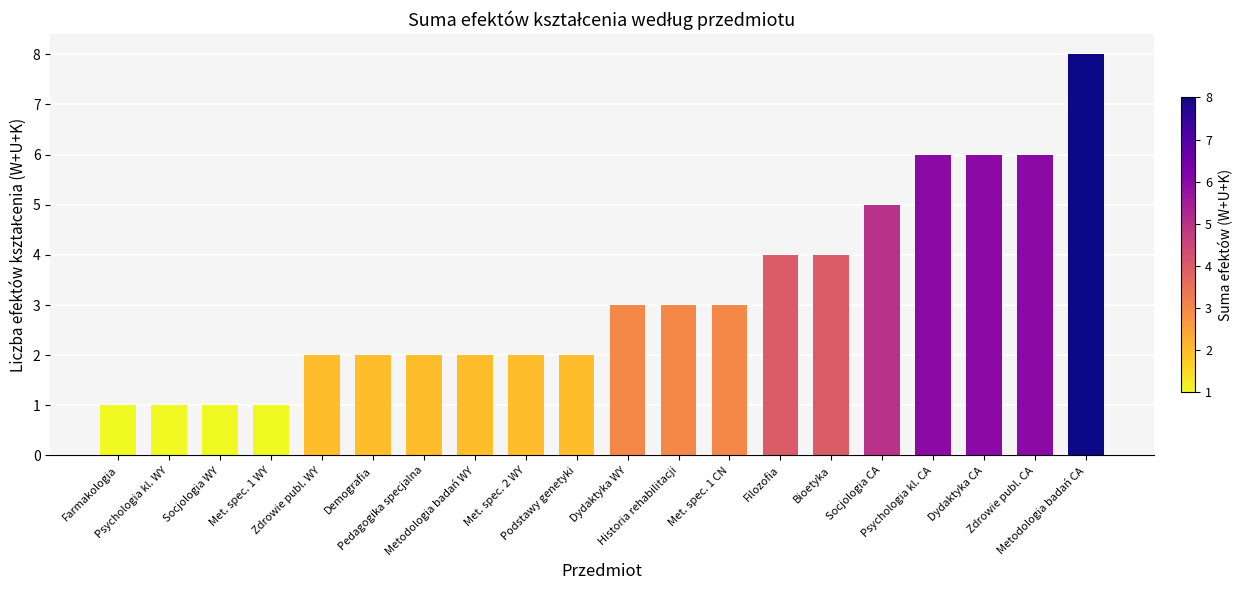

Does the chart contain any negative values?

No